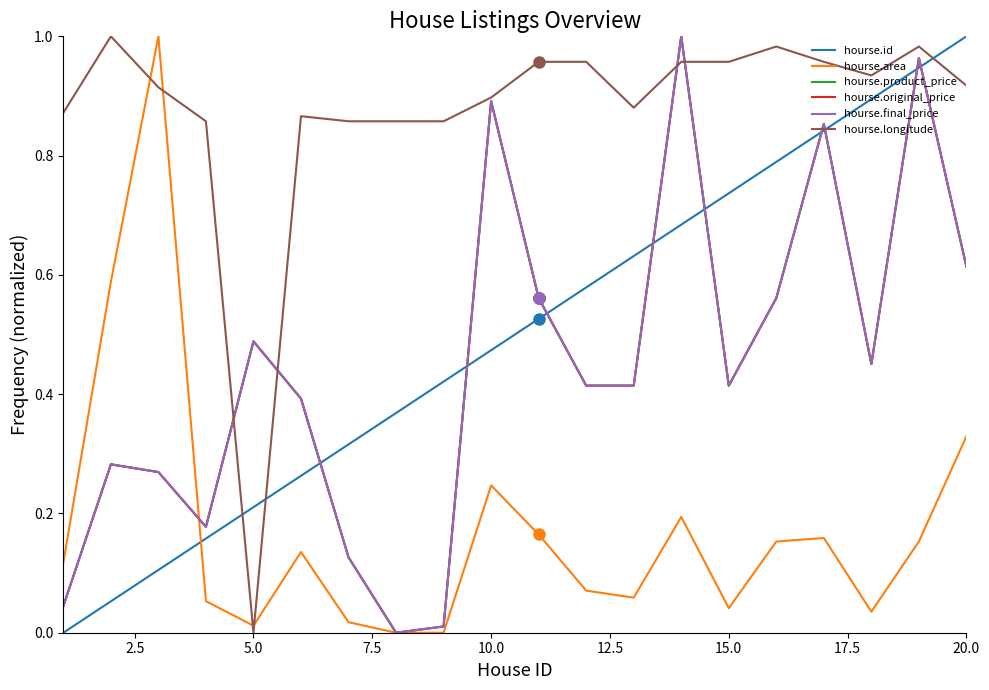

How many lines are shown in the chart?

6